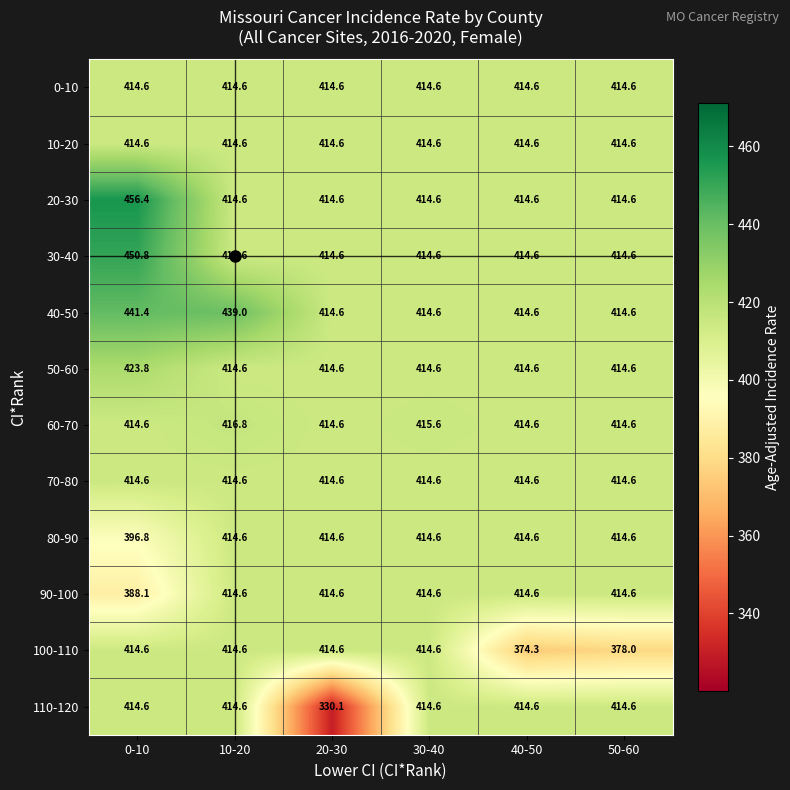

Count the number of data series in this chart.

12